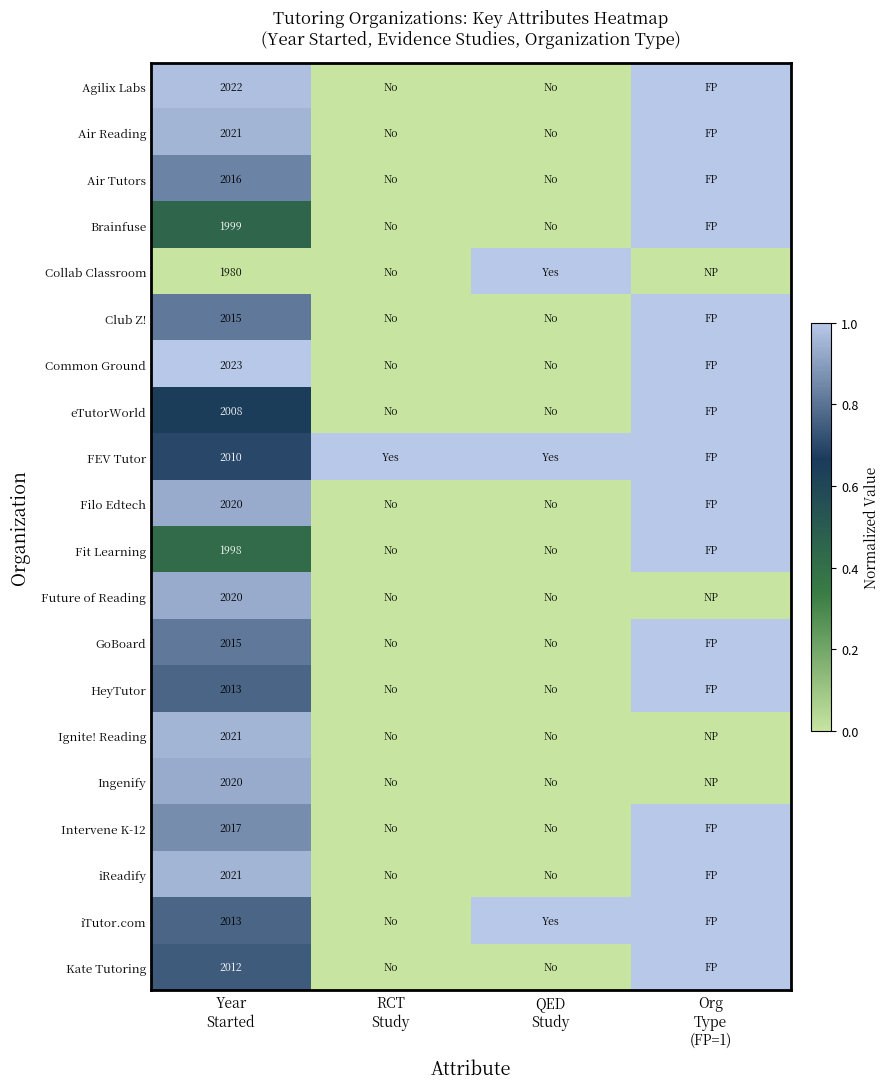

Is the value of FEV Tutor at Org Type (FP=1) greater than the value of Common Ground at RCT Study?

Yes